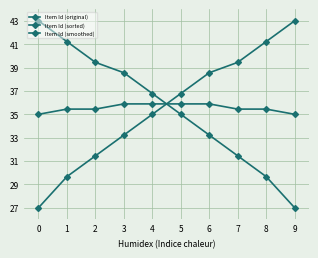

At how many categories does at least one series exceed 31?

10